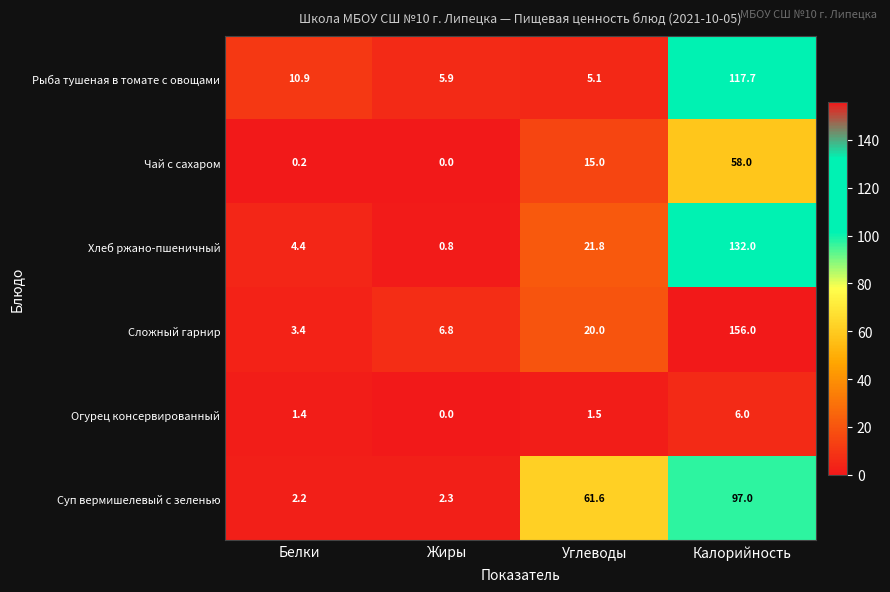

True or false: Чай с сахаром has a value of 22.7 at Углеводы.

False